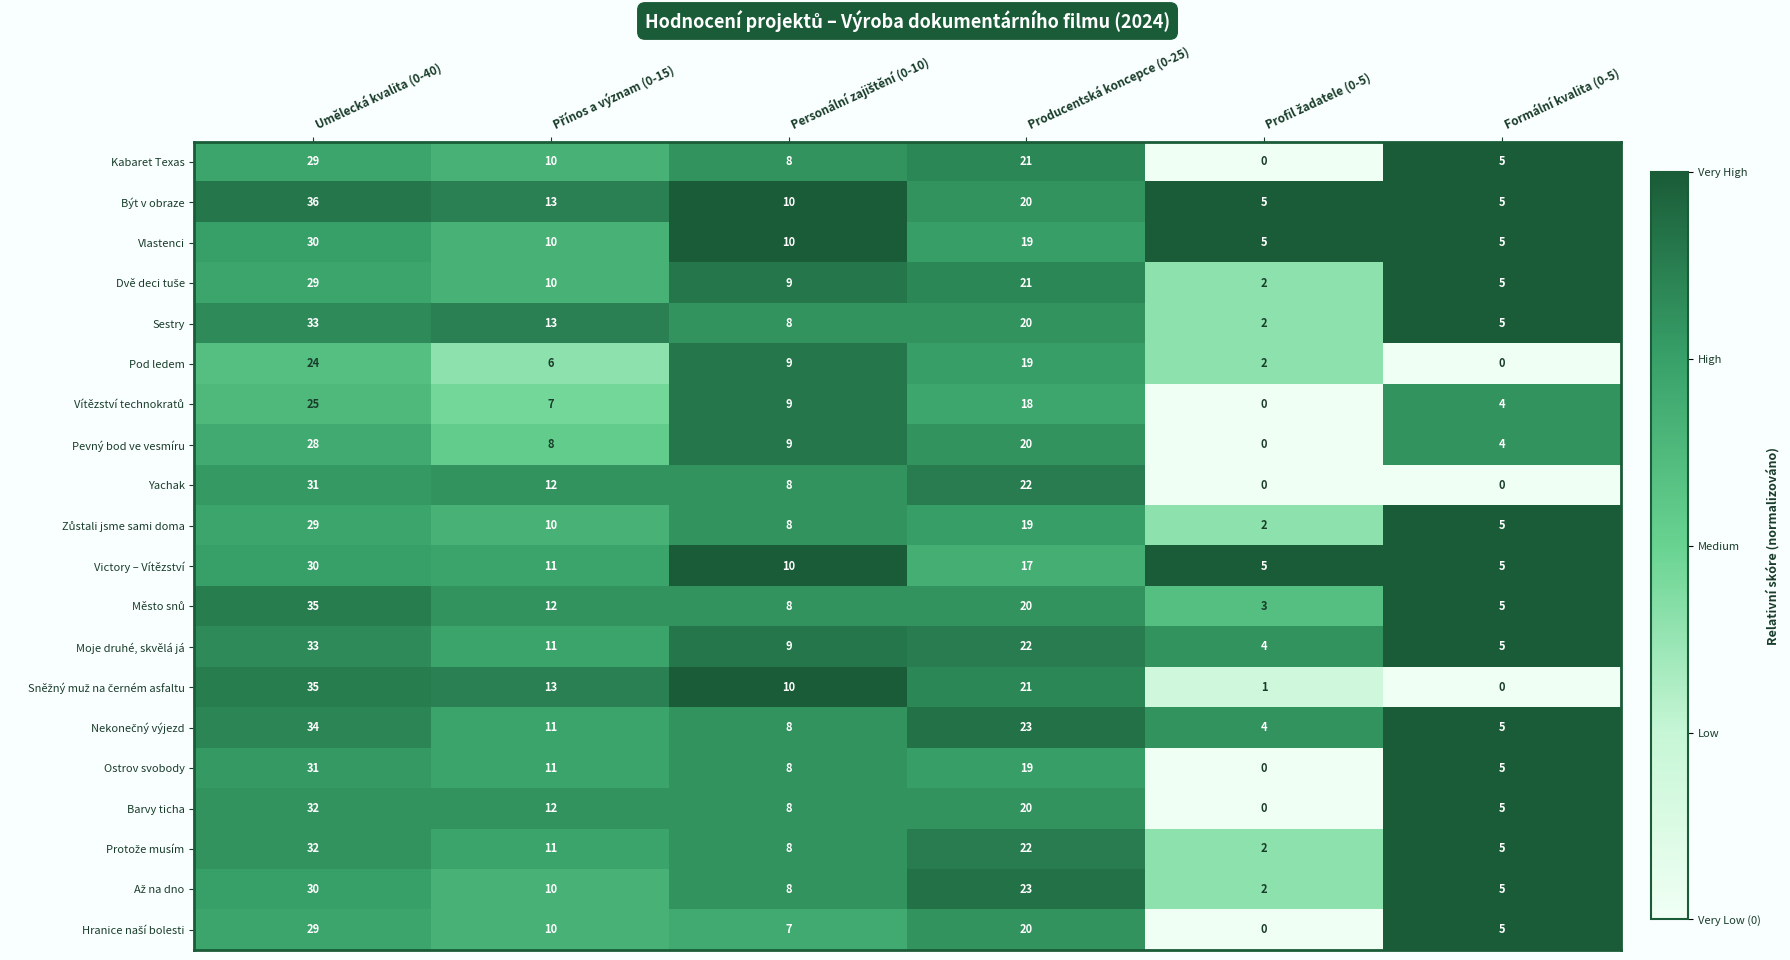

At which category is the sum across all series the highest?

Umělecká kvalita (0-40)